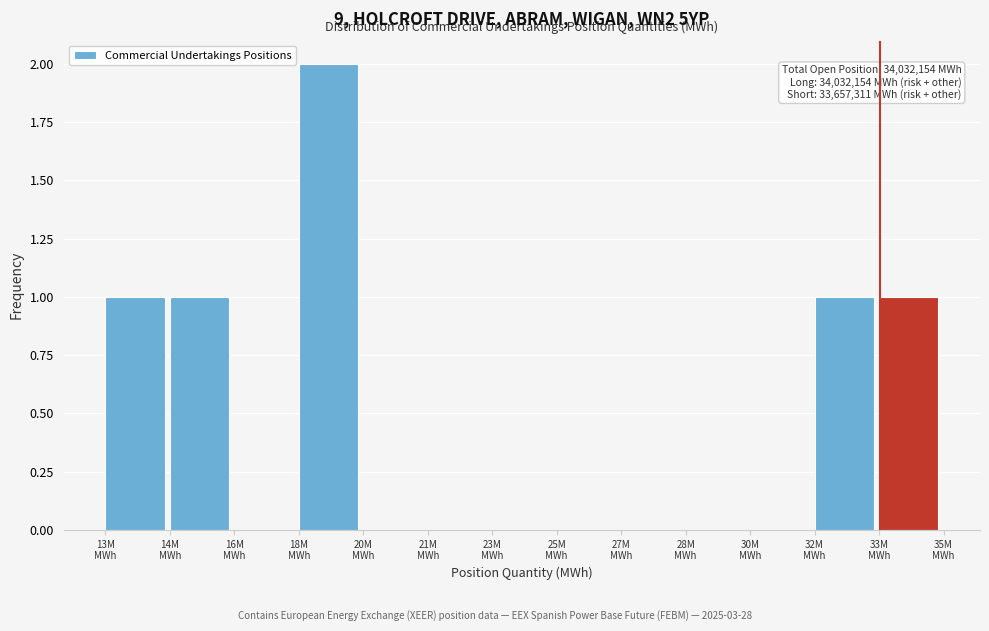

How many categories are shown in the chart?

13